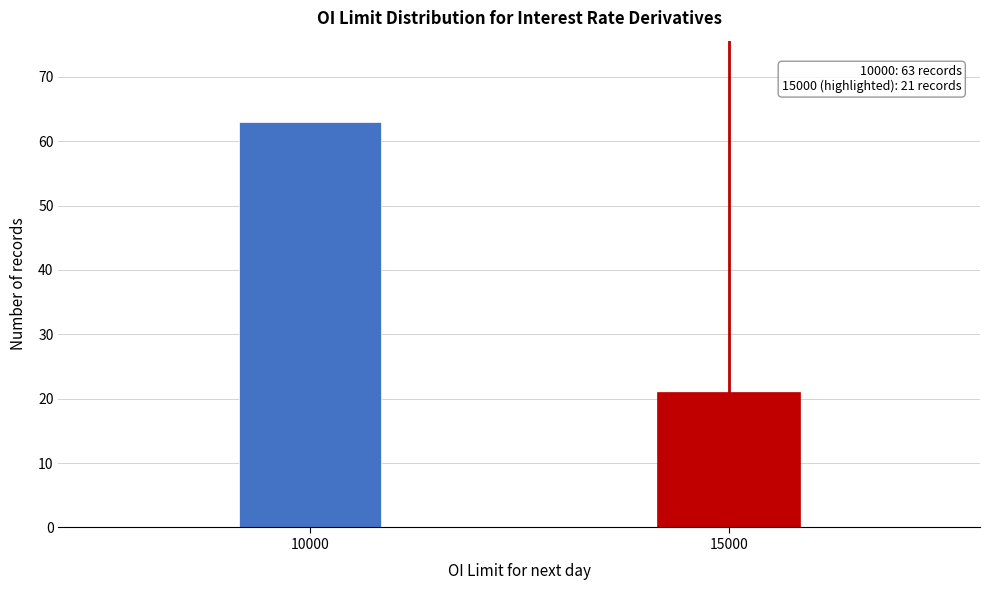

Reading right to left, extract all data points from this chart.

15000=21	10000=63